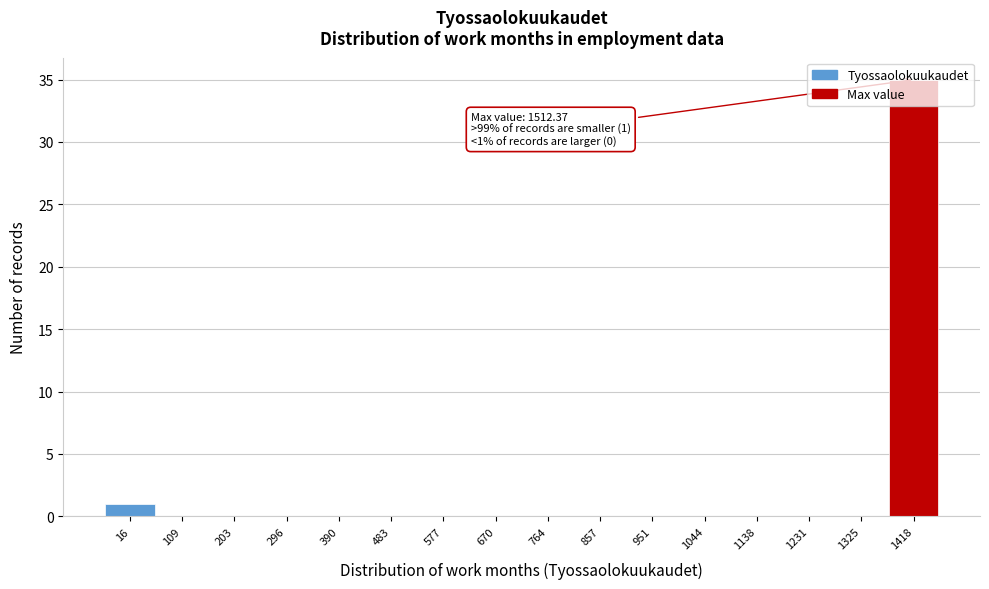

True or false: the data shows 20 at 1231.

False